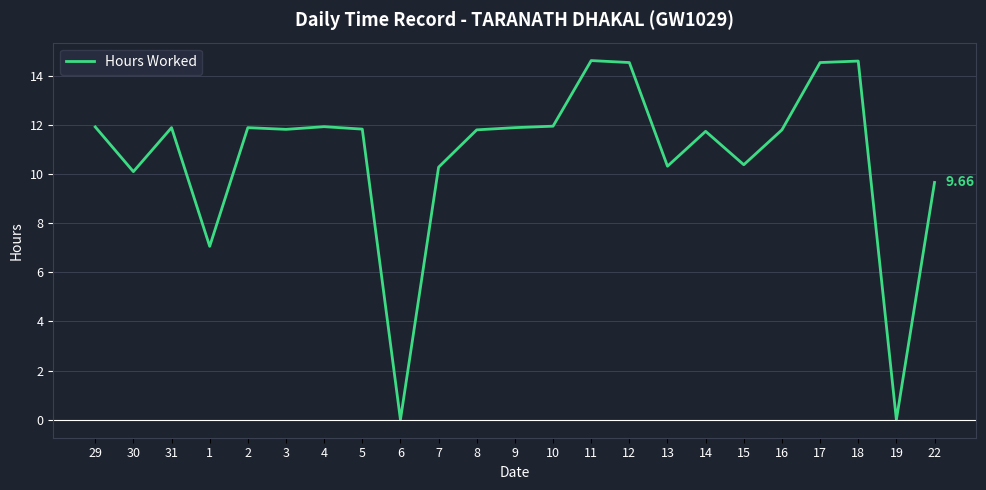

What is the difference between the values at 1 and 16?

4.7